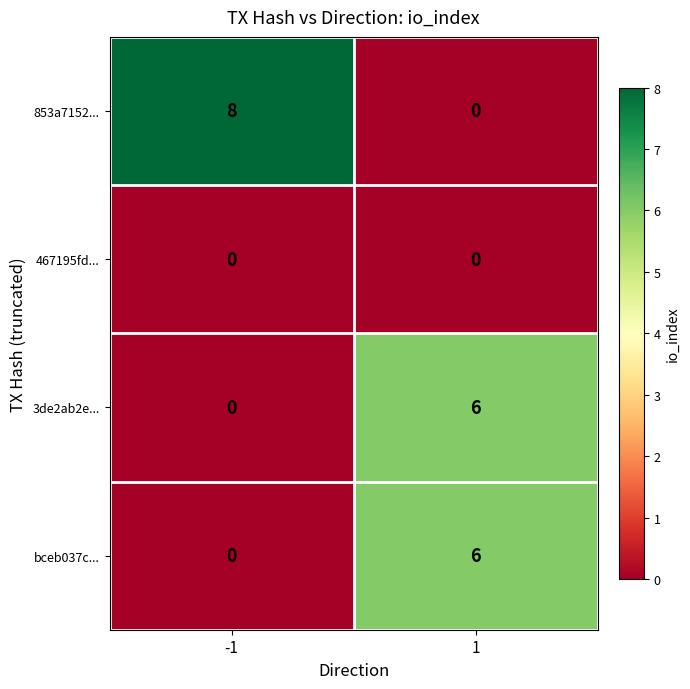

Which series has the widest spread of values?

853a7152...